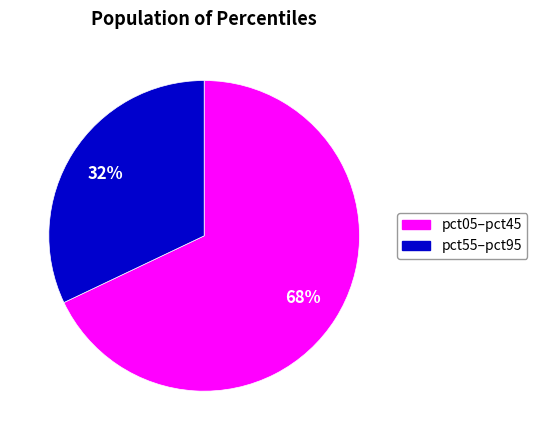

To the nearest percent, what is the difference between the largest and smallest slice percentages?

36%